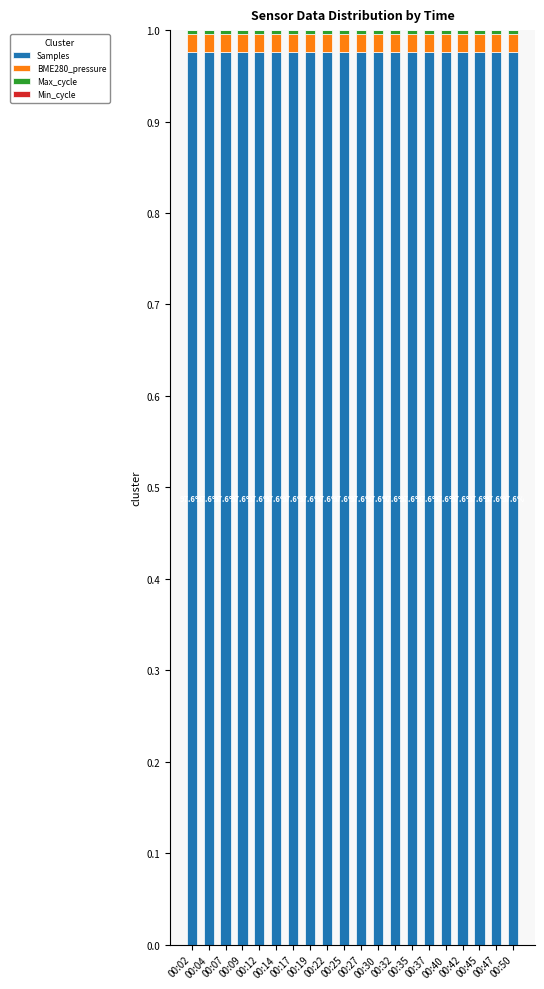

Between 00:04 and 00:35, which is larger?

00:35